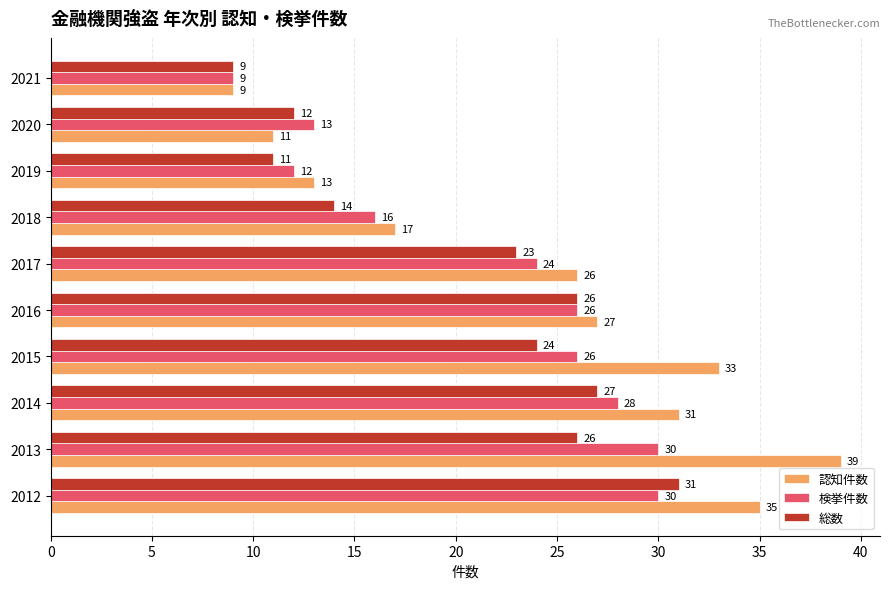

The value of 検挙件数 at 2014 is 38. True or false?

False